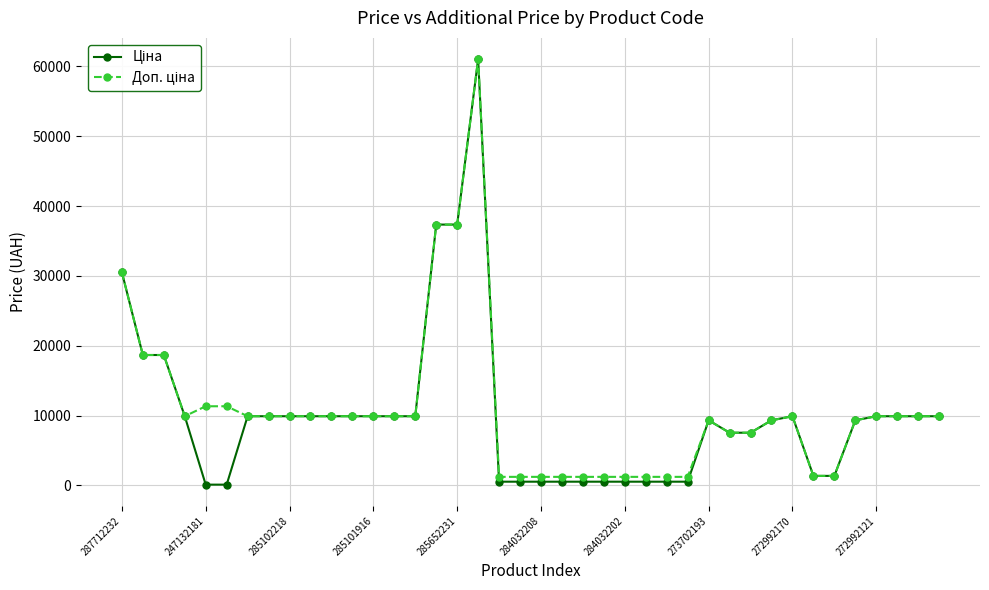

Reading left to right, list all the values displayed in this chart.

Ціна: 30512.3	18671.5	18671.5	9908.5	113.3	113.3	9908.5	9908.5	9908.5	9908.5	9908.5	9908.5	9908.5	9908.5	9908.5	37343.0	37343.0	61024.7	535.4	535.4	535.4	535.4	535.4	535.4	535.4	535.4	535.4	535.4	9321.4	7545.9	7545.9	9321.4	9908.5	1366.3	1366.3	9321.4	9908.5	9908.5	9908.5	9908.5
Доп. ціна: 30512.3	18671.5	18671.5	9908.5	11334.0	11334.0	9908.5	9908.5	9908.5	9908.5	9908.5	9908.5	9908.5	9908.5	9908.5	37343.0	37343.0	61024.7	1227.2	1227.2	1227.2	1227.2	1227.2	1227.2	1227.2	1227.2	1227.2	1227.2	9321.4	7545.9	7545.9	9321.4	9908.5	1366.0	1366.0	9321.4	9908.5	9908.5	9908.5	9908.5